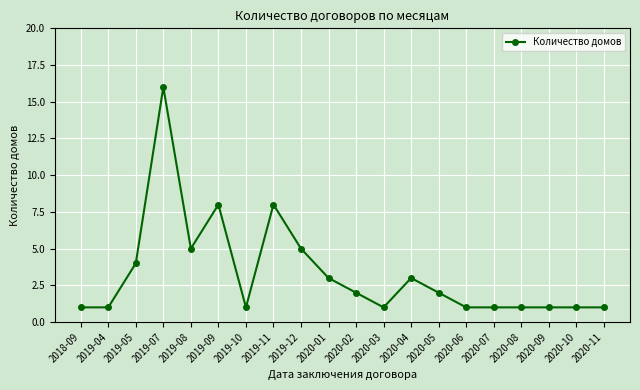

What position from the left is 2019-10?

7